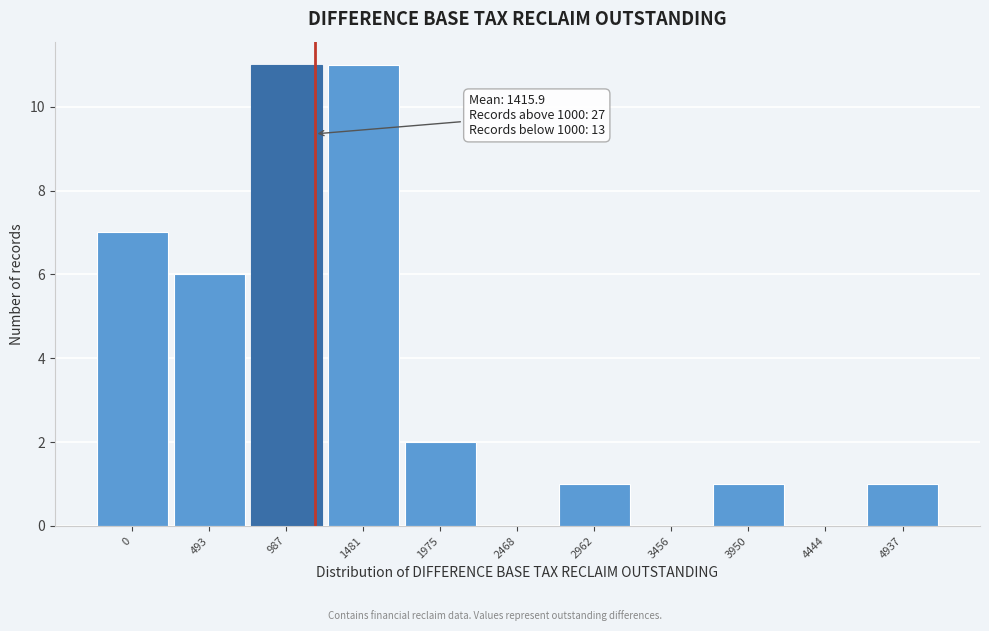

Reading left to right, what are all the values shown in this chart?

0=7	493=6	987=11	1481=11	1975=2	2468=0	2962=1	3456=0	3950=1	4444=0	4937=1